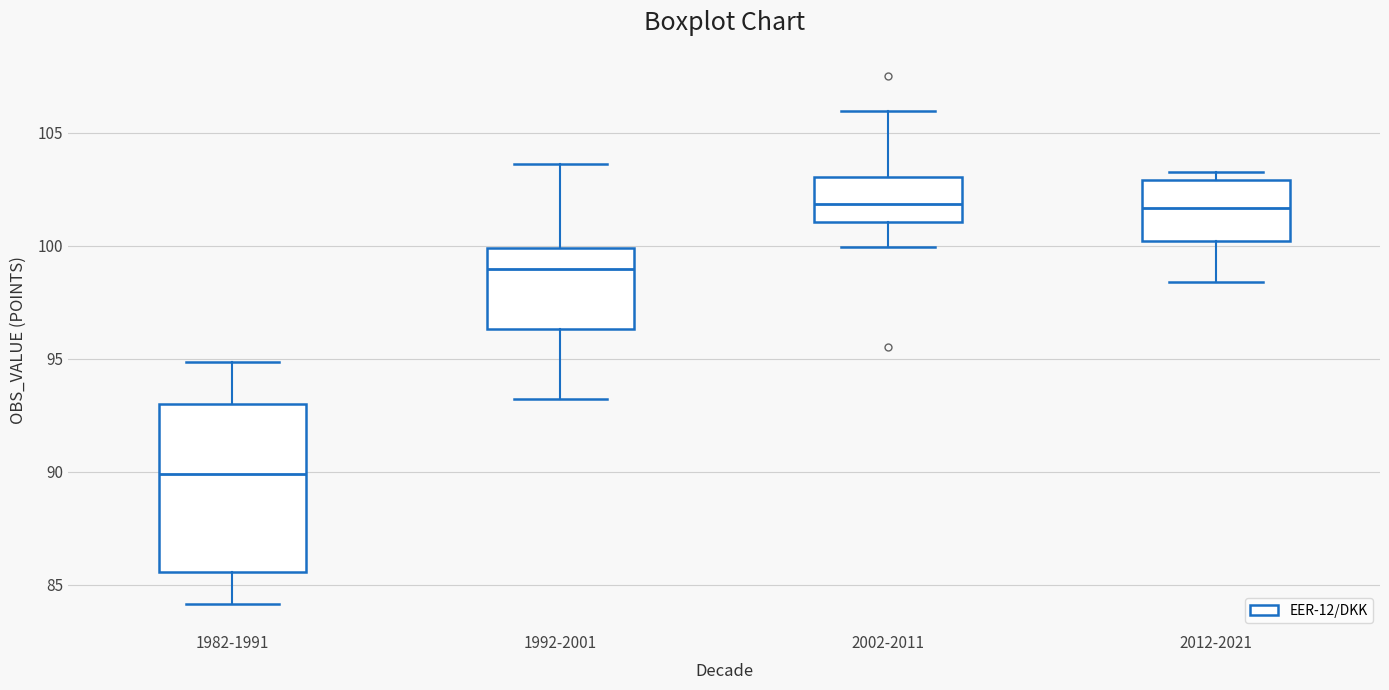

Where is the upper edge of the box for 2012-2021 on the y-axis? The values are not printed on the chart, so give them approximately, as read against the axis.

103.0